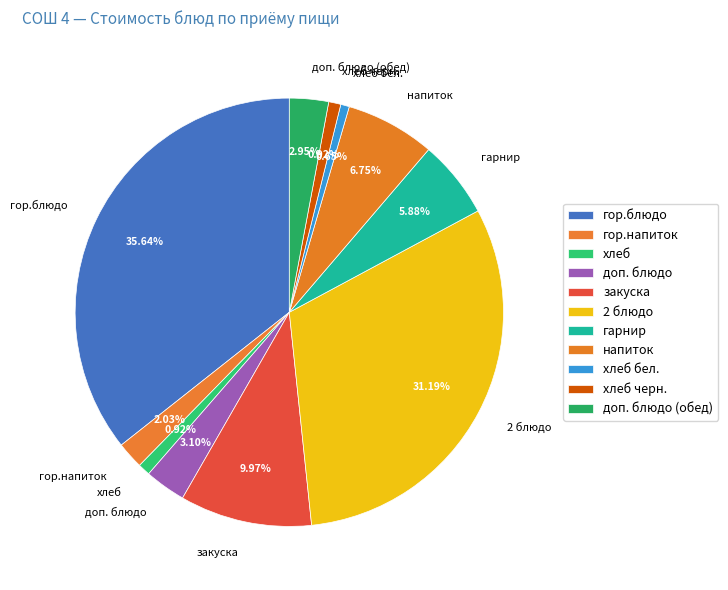

The гарнир slice represents 1% of the pie. True or false?

False